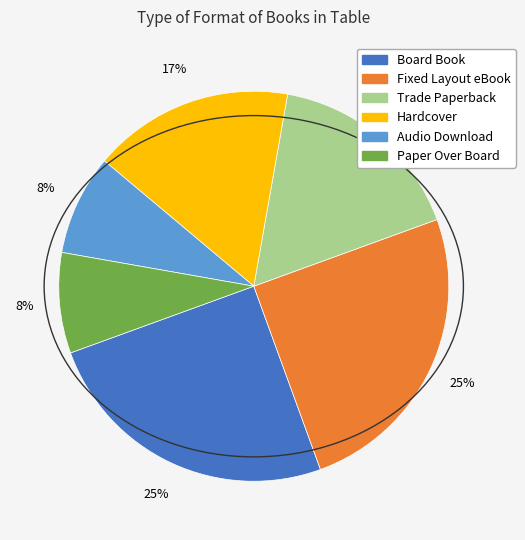

Combined, do Hardcover and Fixed Layout eBook account for over 50%?

No